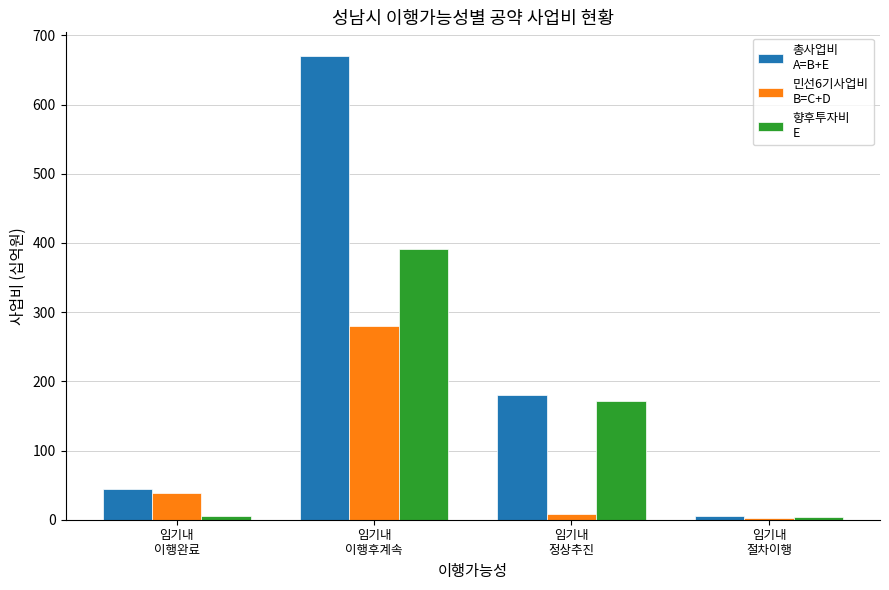

What is the greatest value displayed?

670.9